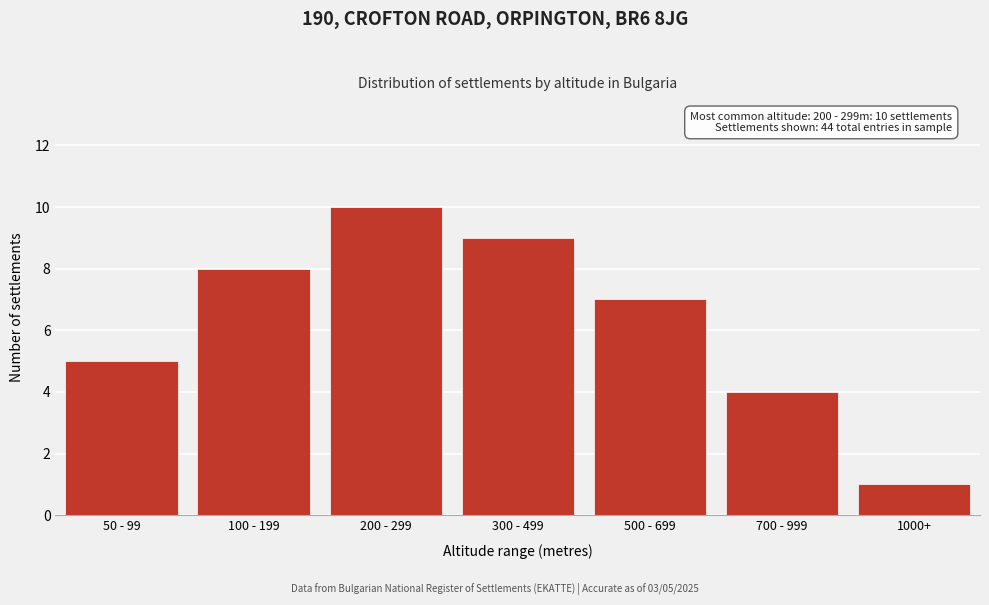

Reading right to left, extract all data points from this chart.

1000+=1	700 - 999=4	500 - 699=7	300 - 499=9	200 - 299=10	100 - 199=8	50 - 99=5